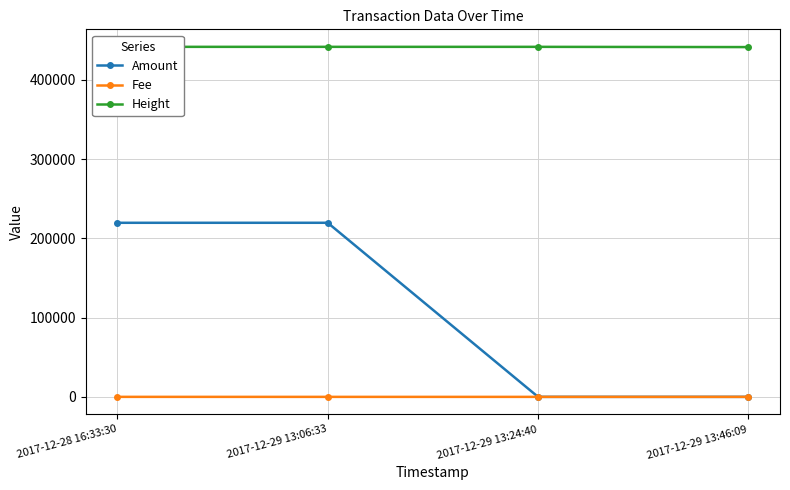

Reading left to right, extract all data points from this chart.

Amount: 219630	219649	15	19
Fee: 22	1	1	1
Height: 441634	441630	441624	441319